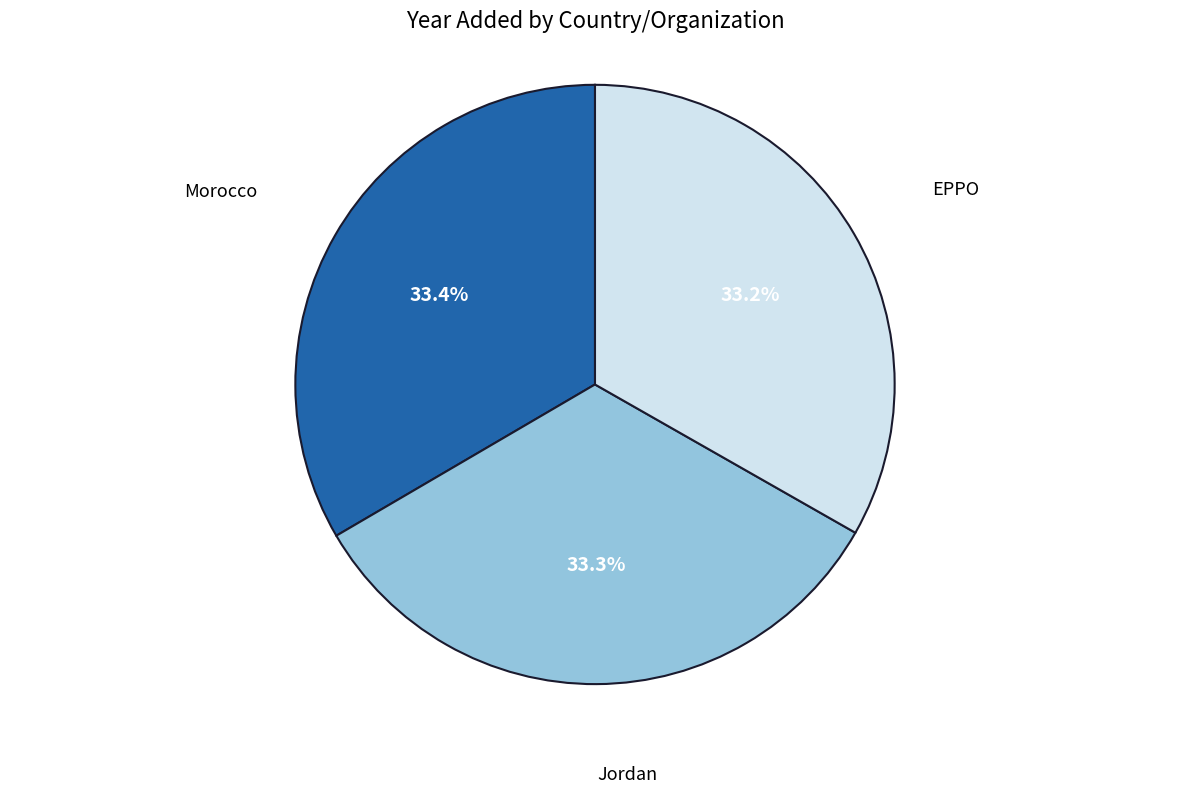

Does any single category account for the majority?

No